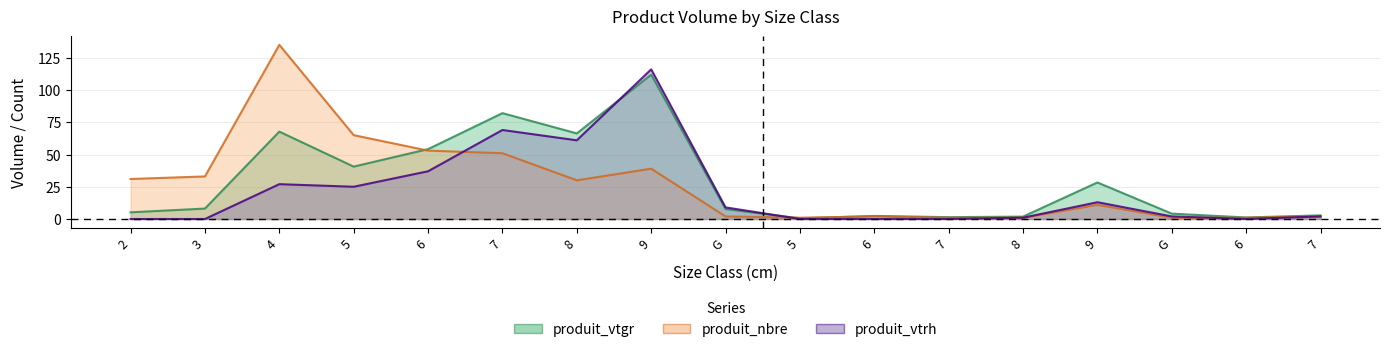

How many interior local peaks does the produit_nbre series have?

4